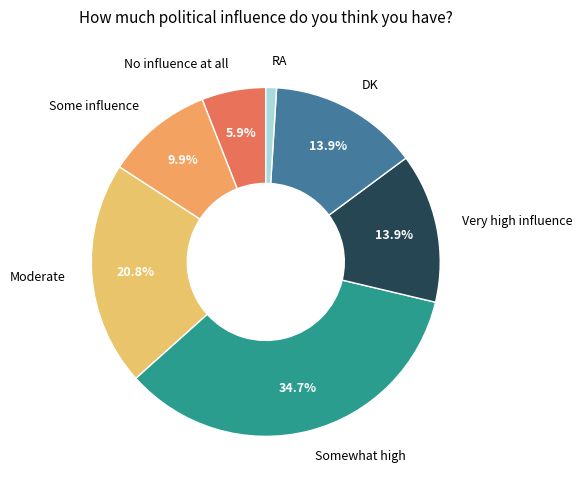

How many slices are in this pie chart?

7